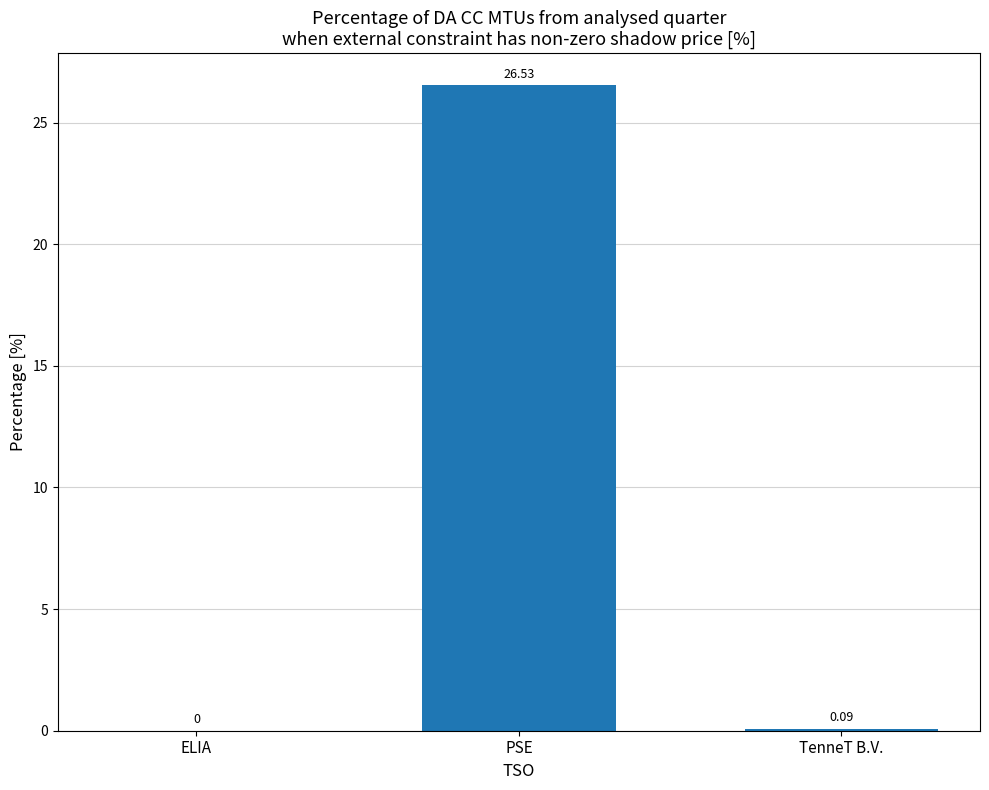

What is the sum of the values at PSE and ELIA?

26.5